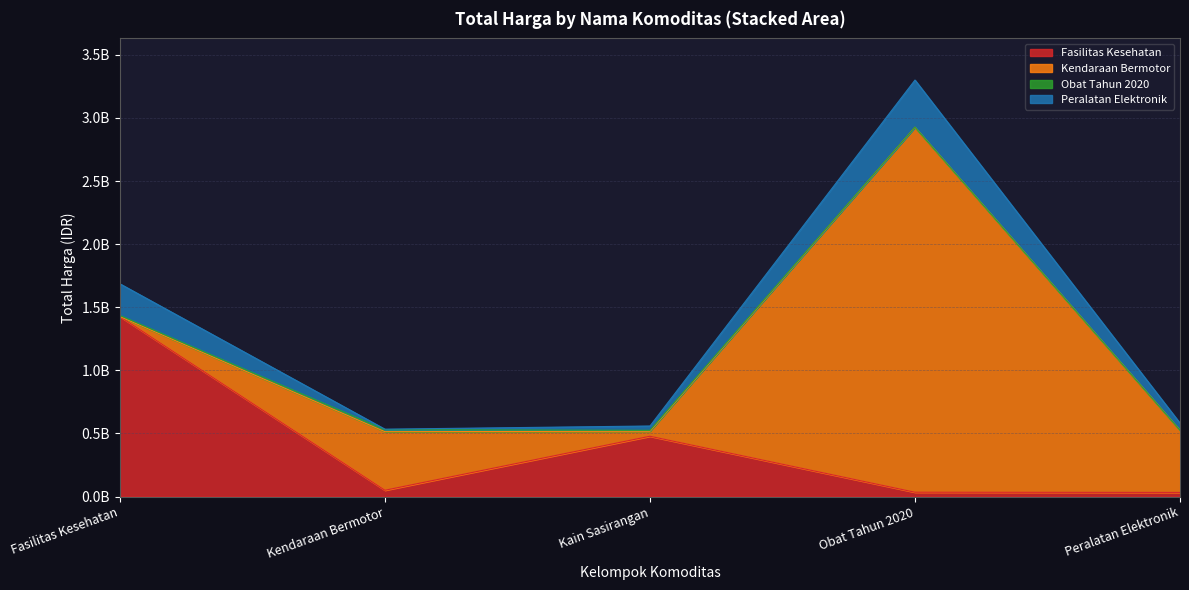

At which label is Kendaraan Bermotor closest to 1446061000?

Peralatan Elektronik